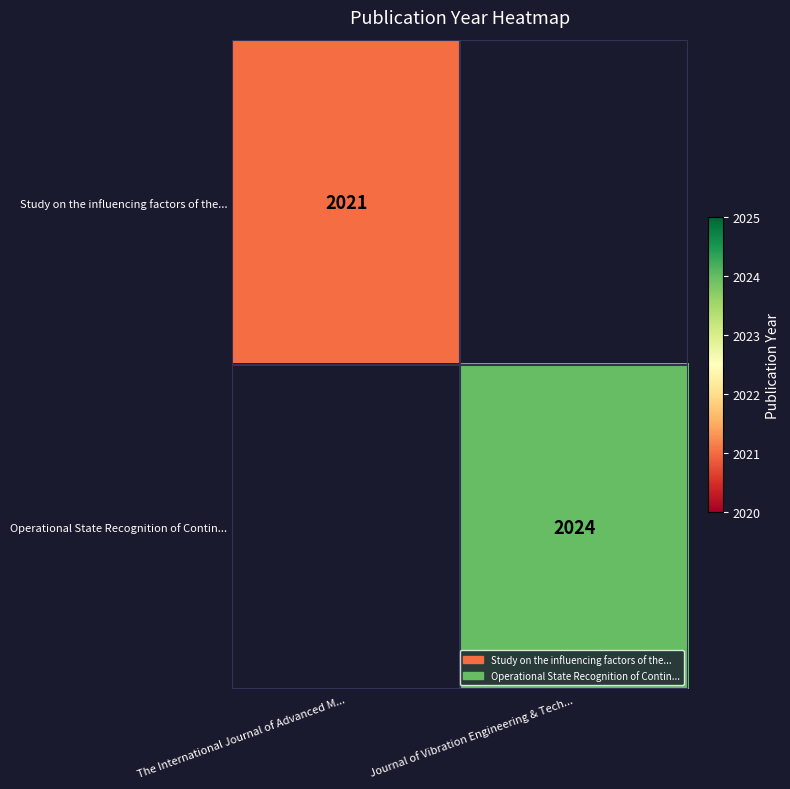

What is the maximum value shown in the chart?

2024.0